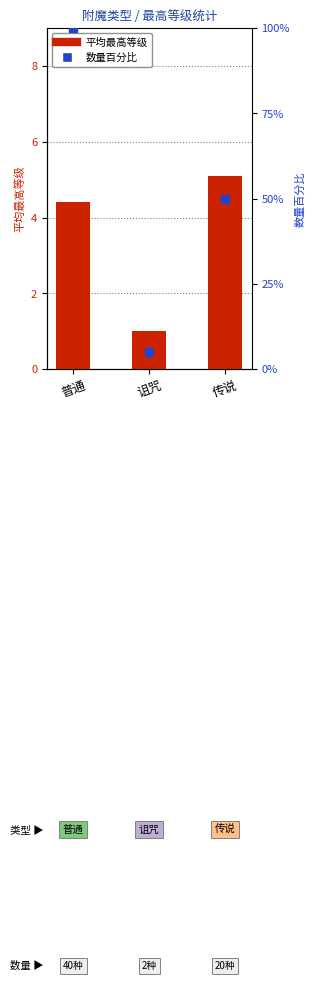

At which category is the sum across all series the highest?

普通